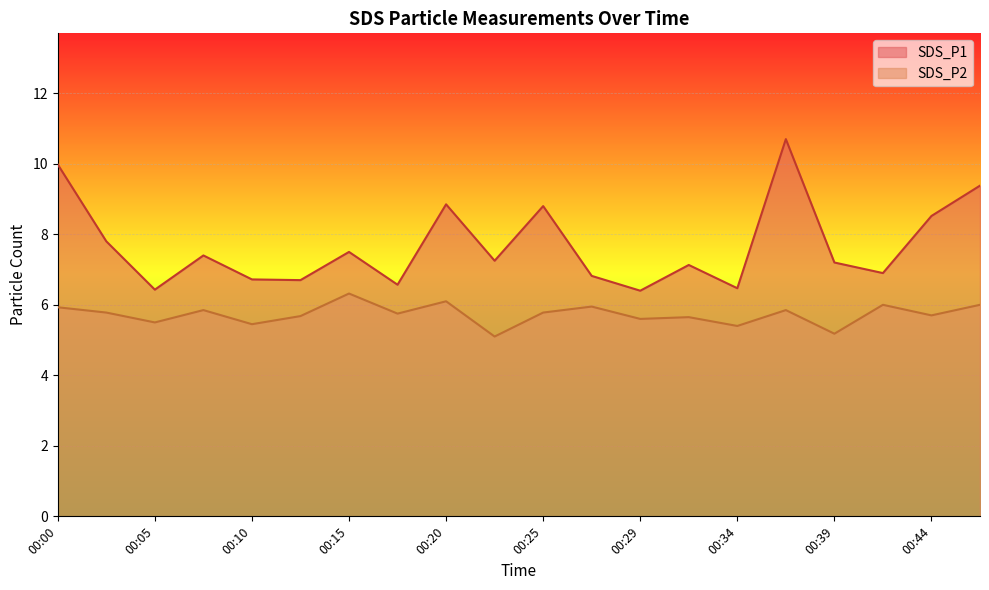

True or false: SDS_P1 has more than 0 points higher than both neighbors.

True